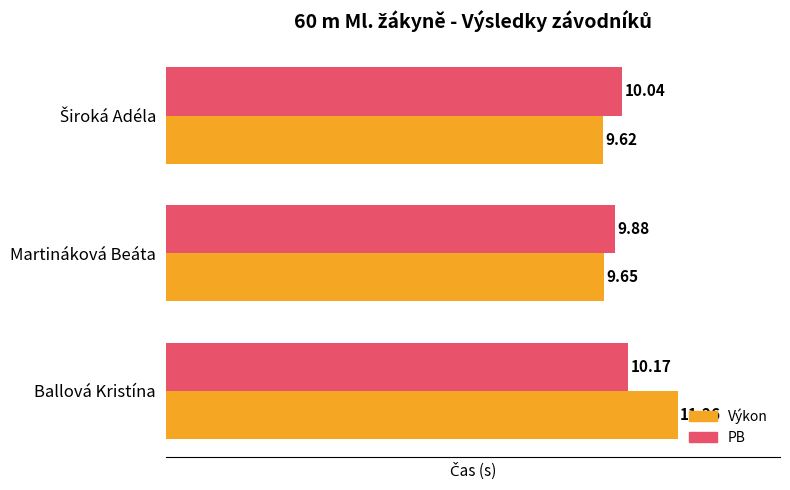

Is the value of PB at Martináková Beáta greater than the value of Výkon at Martináková Beáta?

Yes